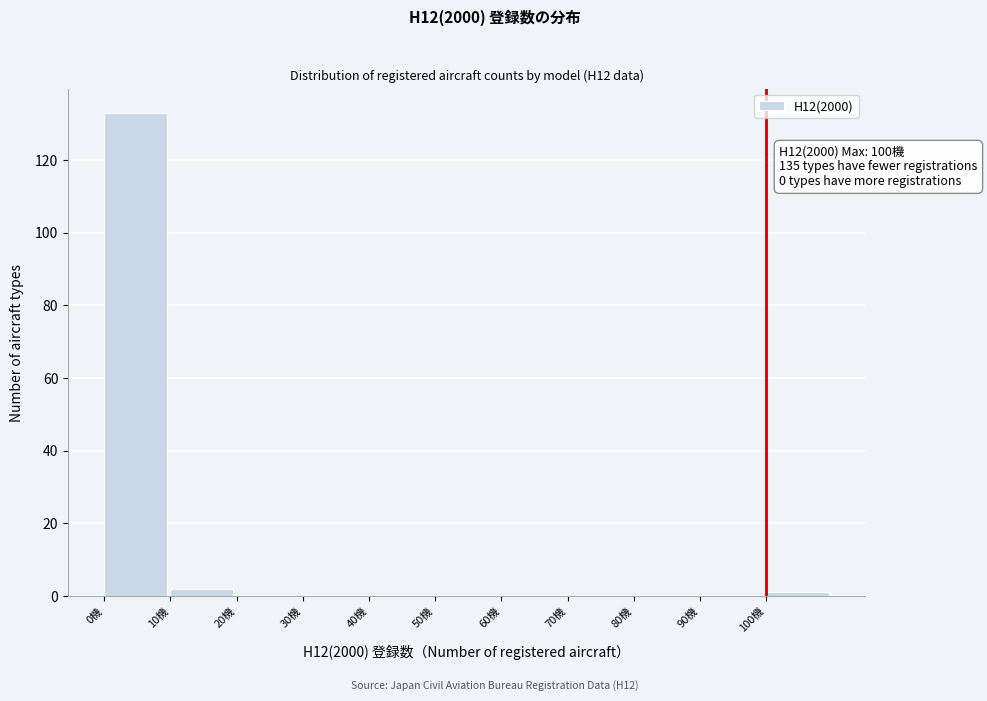

Which range on the x-axis has the tallest bar?

0 to 10